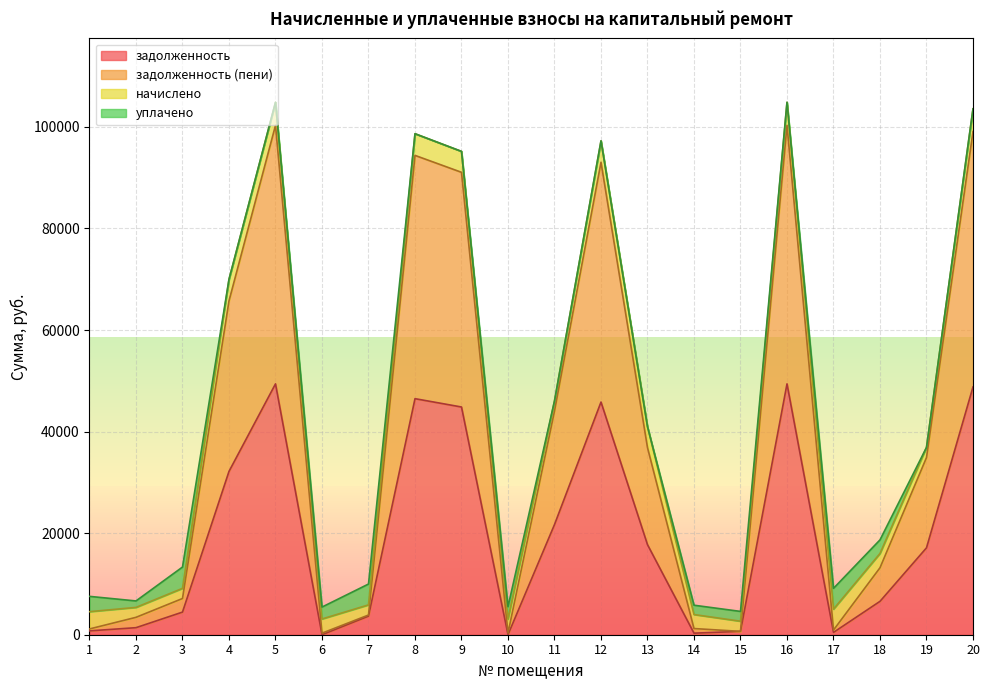

At how many categories does at least one series exceed 31974?

10